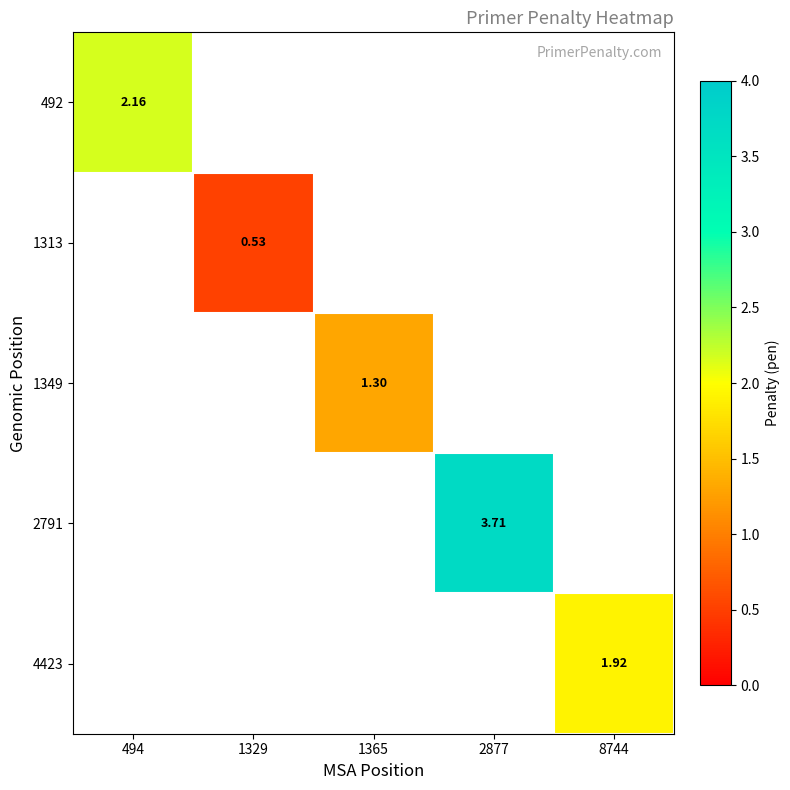

Is the value of 492 at 1329 greater than the value of 1313 at 1365?

No